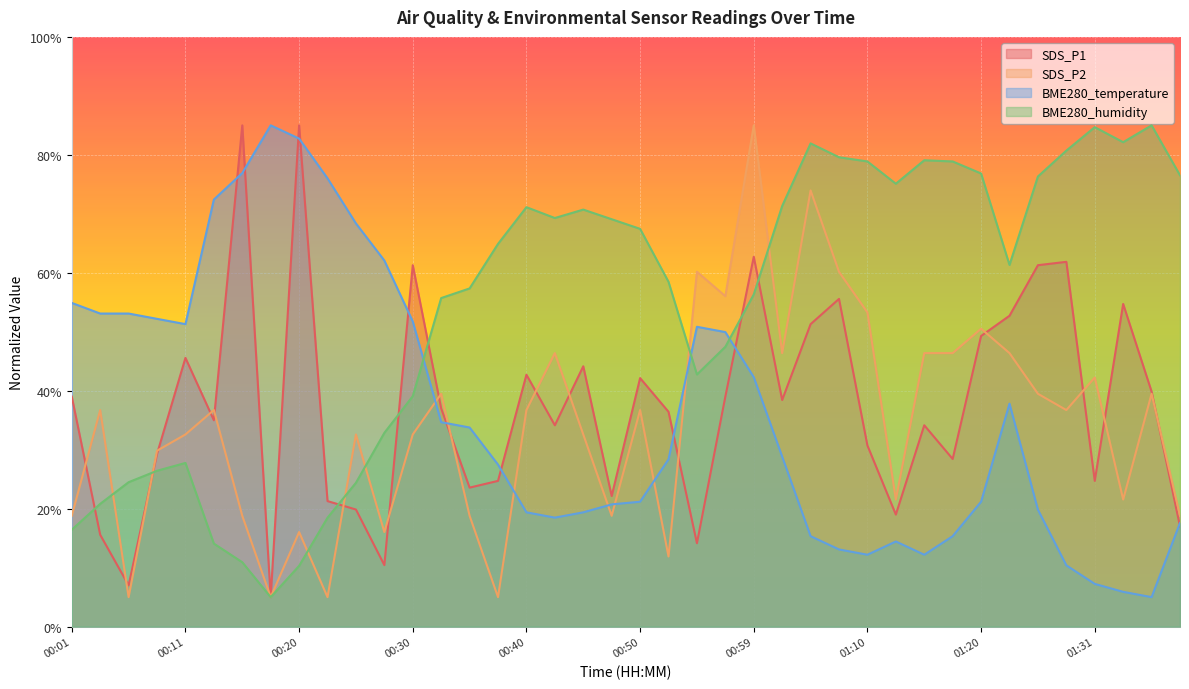

Which series has the widest spread of values?

SDS_P1